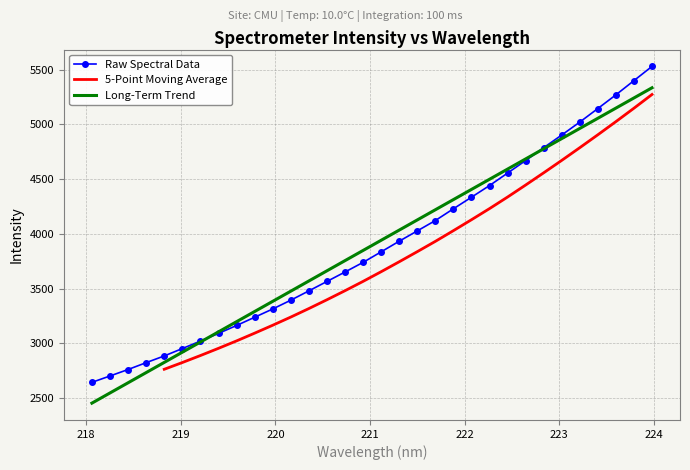

What value does the data have at 223.408?

5144.0